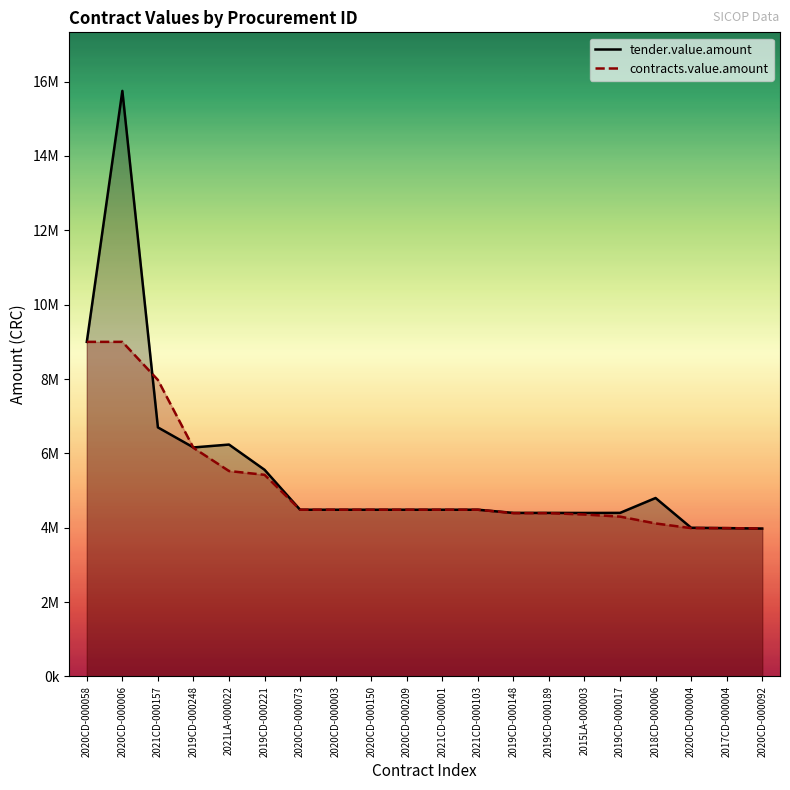

Which series changed the most between 2020CD-000058 and 2020CD-000092?

tender.value.amount